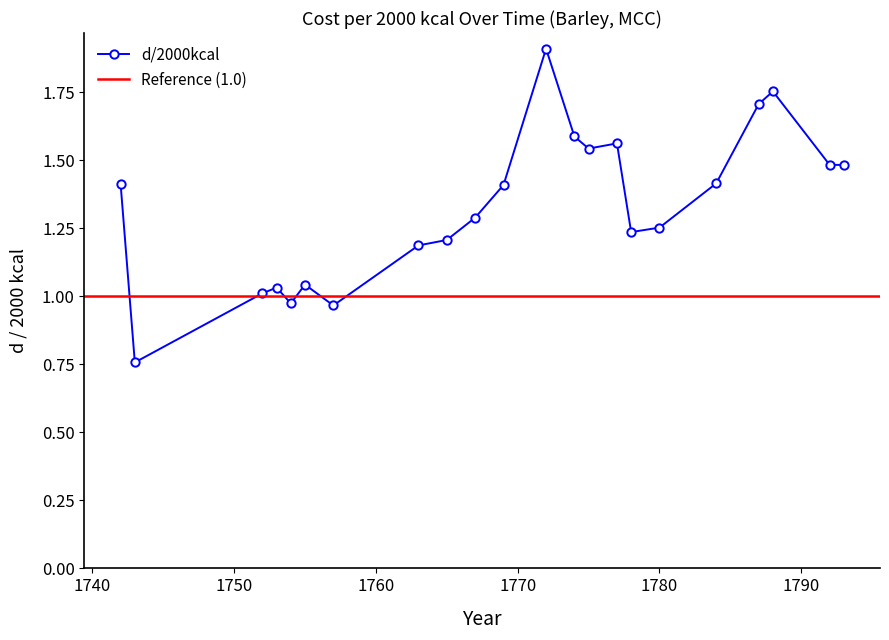

The value at 1753 is 1.0. True or false?

True